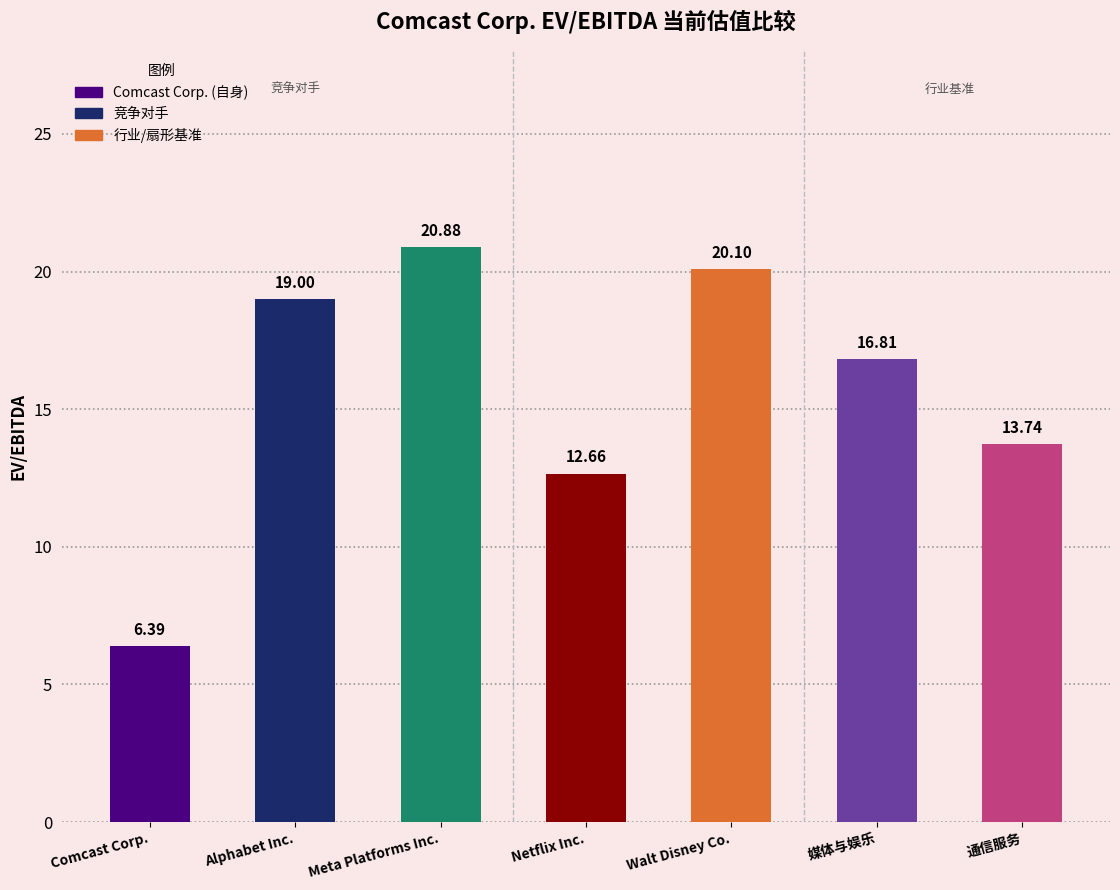

Reading left to right, extract all data points from this chart.

6.4	19.0	20.9	12.7	20.1	16.8	13.7